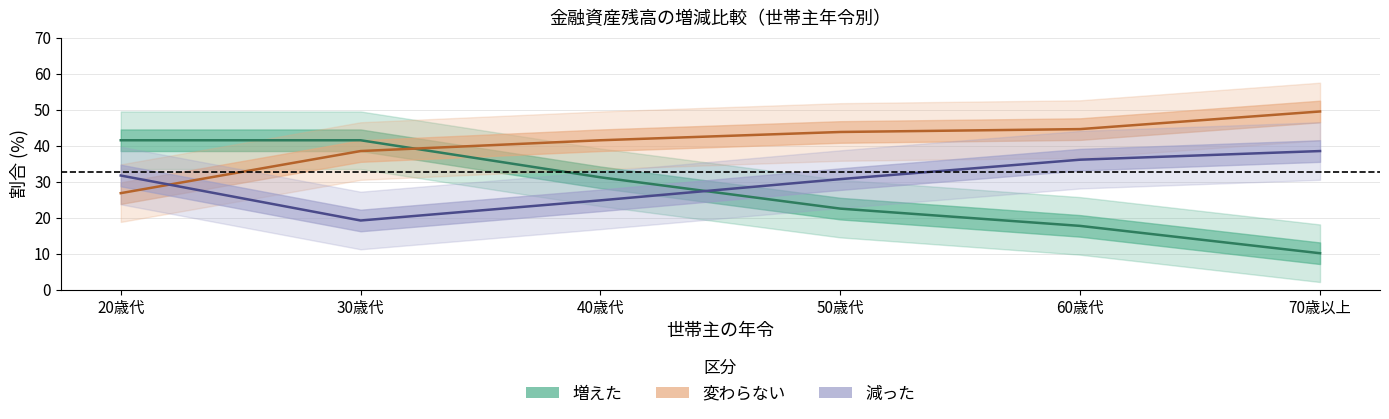

Rank the series by their average value, from highest to lowest.

変わらない (中心), 減った (中心), 増えた (中心)